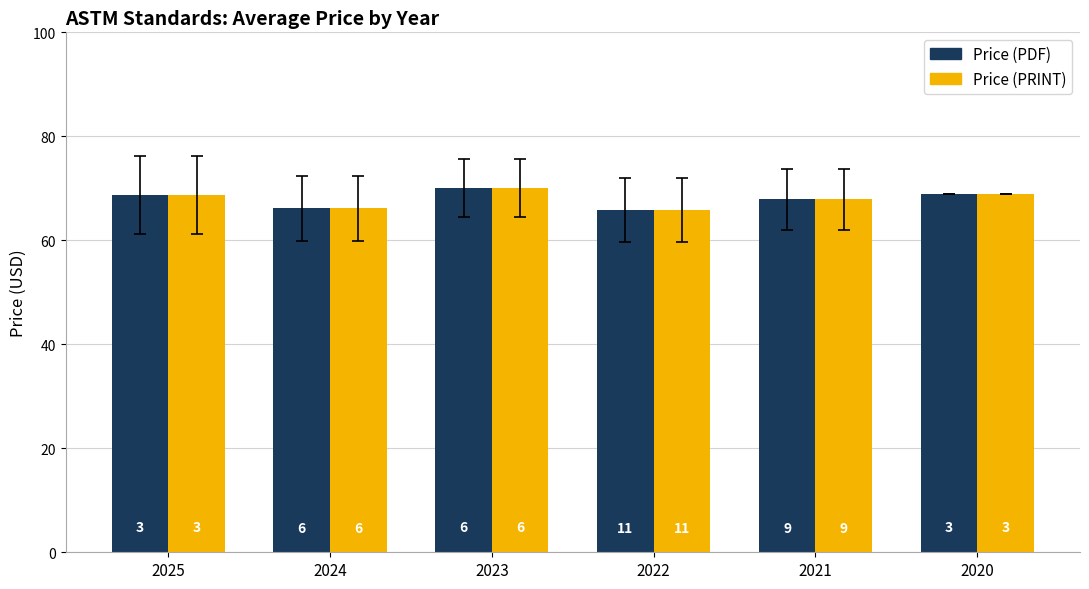

What are all the series names shown in the legend?

Price (PDF), Price (PRINT)